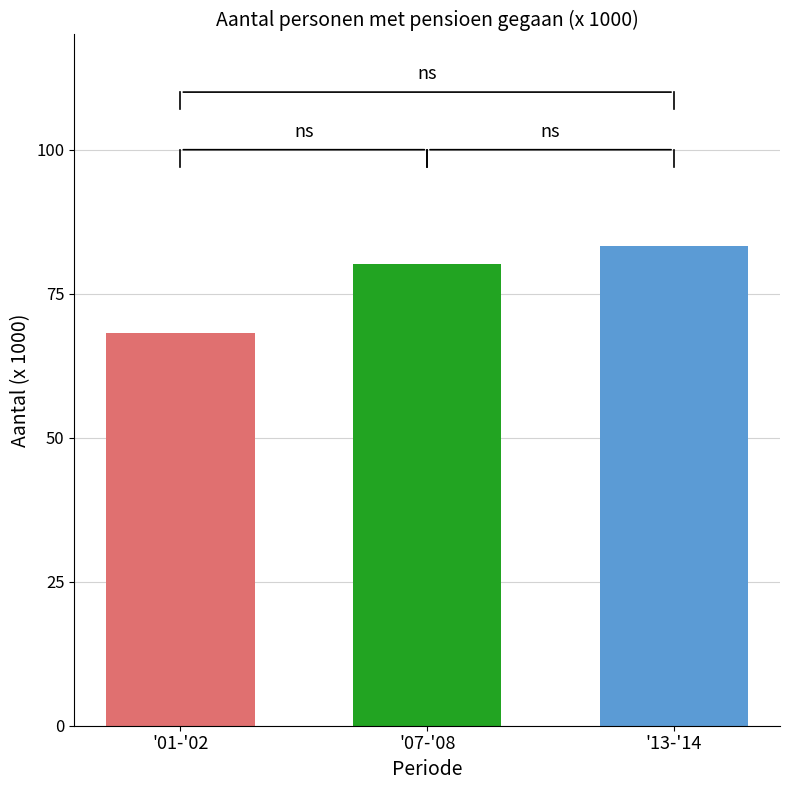

What is the difference between the highest and lowest values at '07-'08?

15.1